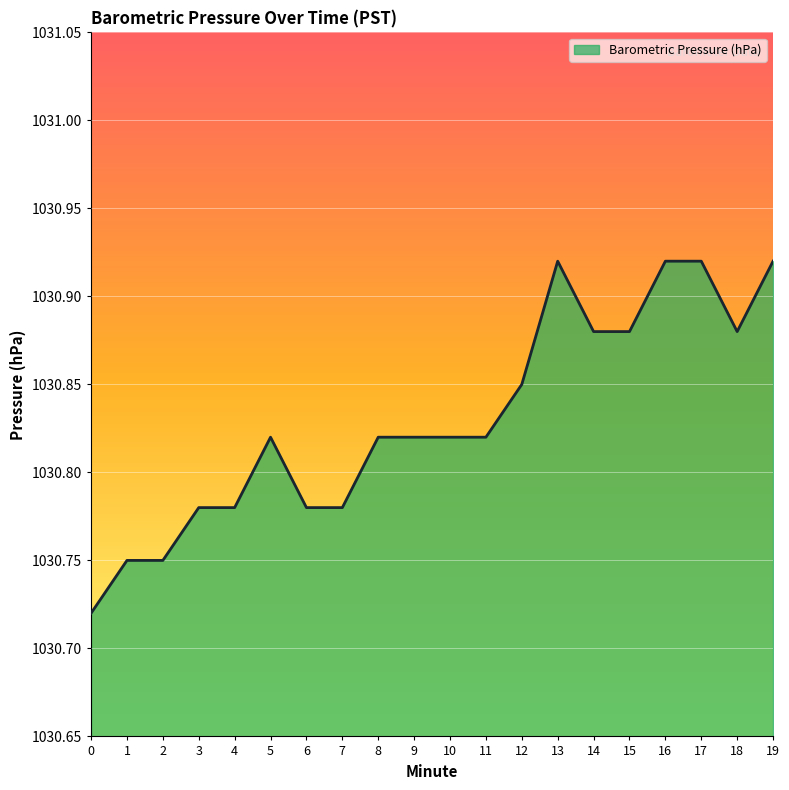

True or false: the data shows 325.7 at 5.

False